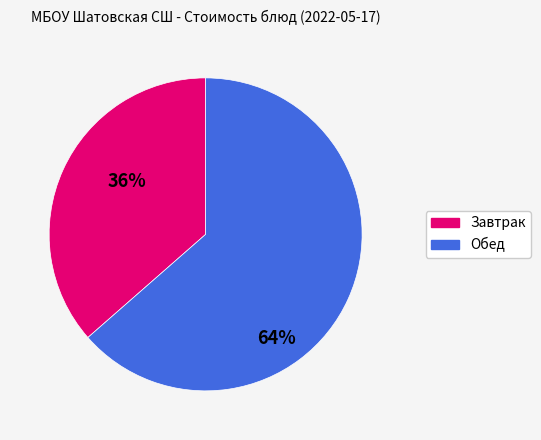

Is there any slice that represents more than half of the pie?

Yes